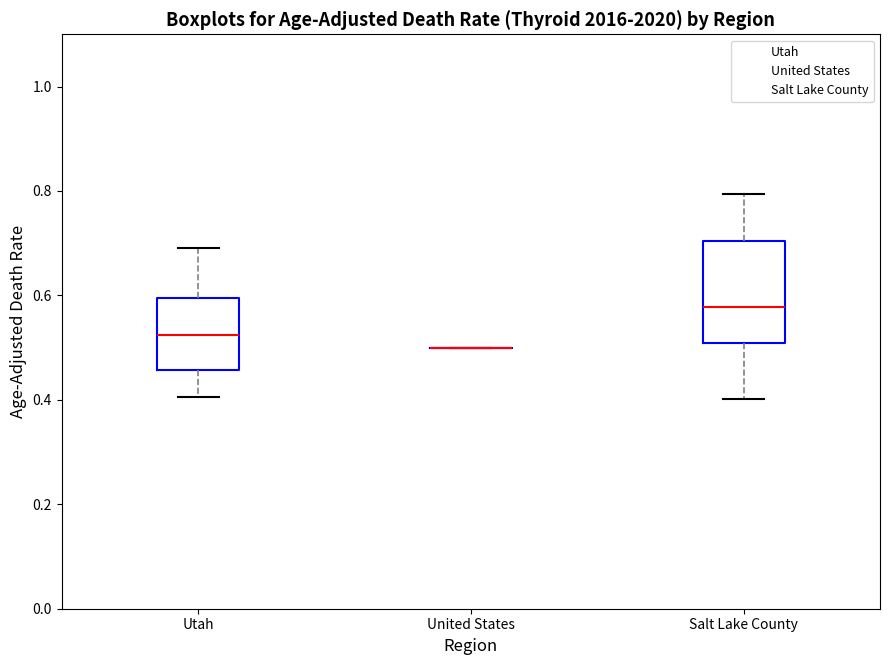

Which box is the tallest, from its lower edge to its upper edge?

Salt Lake County